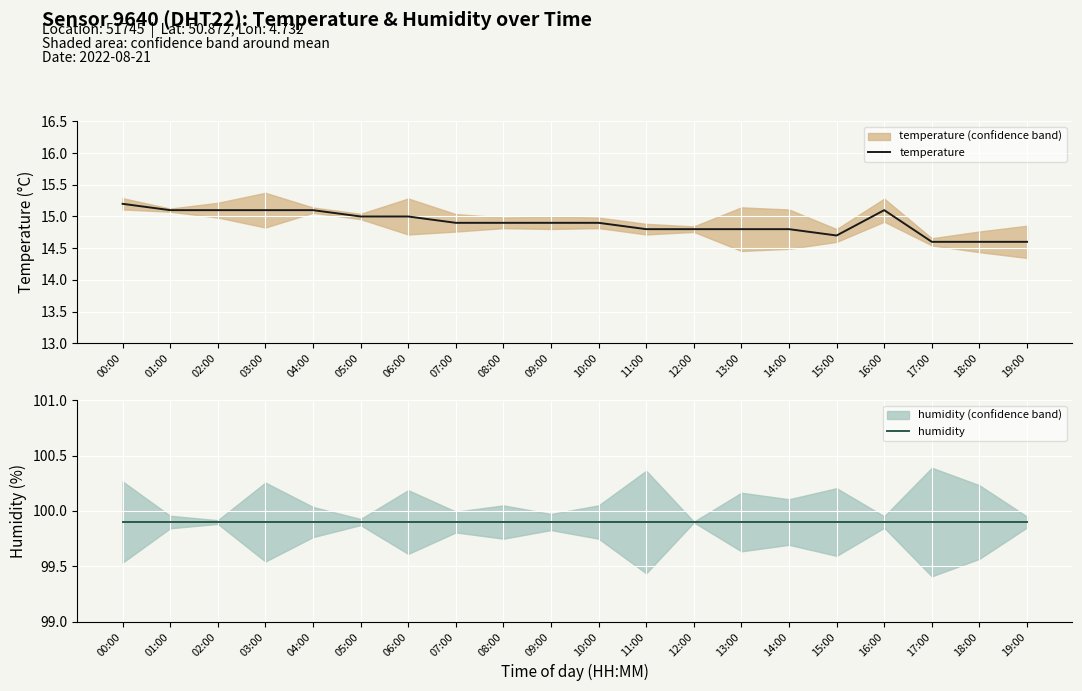

Where is the first local maximum for temperature?

16:00